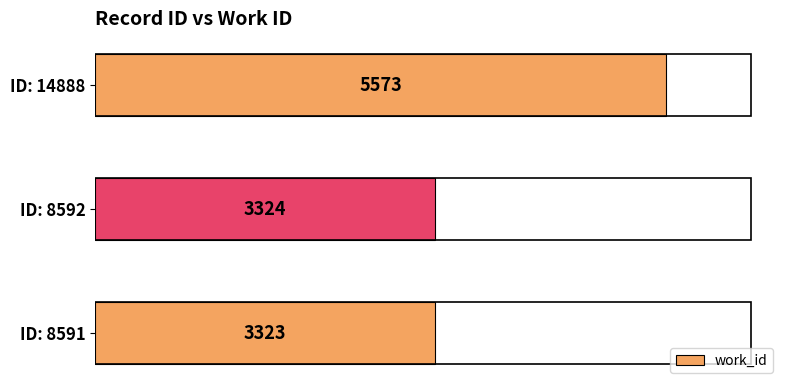

Read the value at ID: 14888, to the nearest 10.

5570